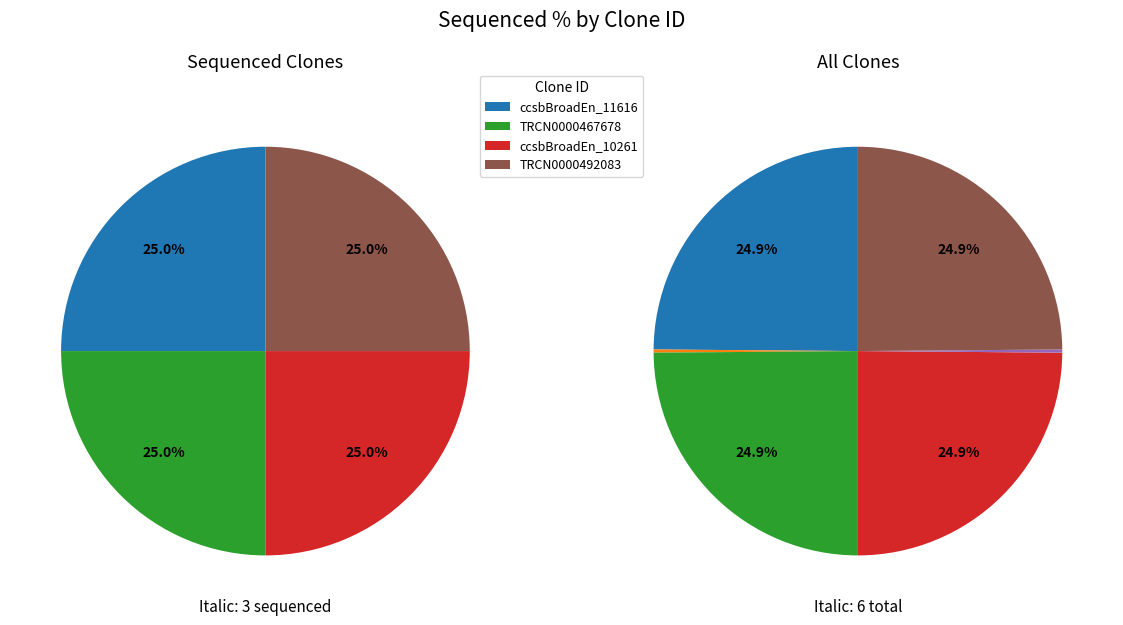

Is it true that ccsbBroad304_10261 is 14% of the pie?

False